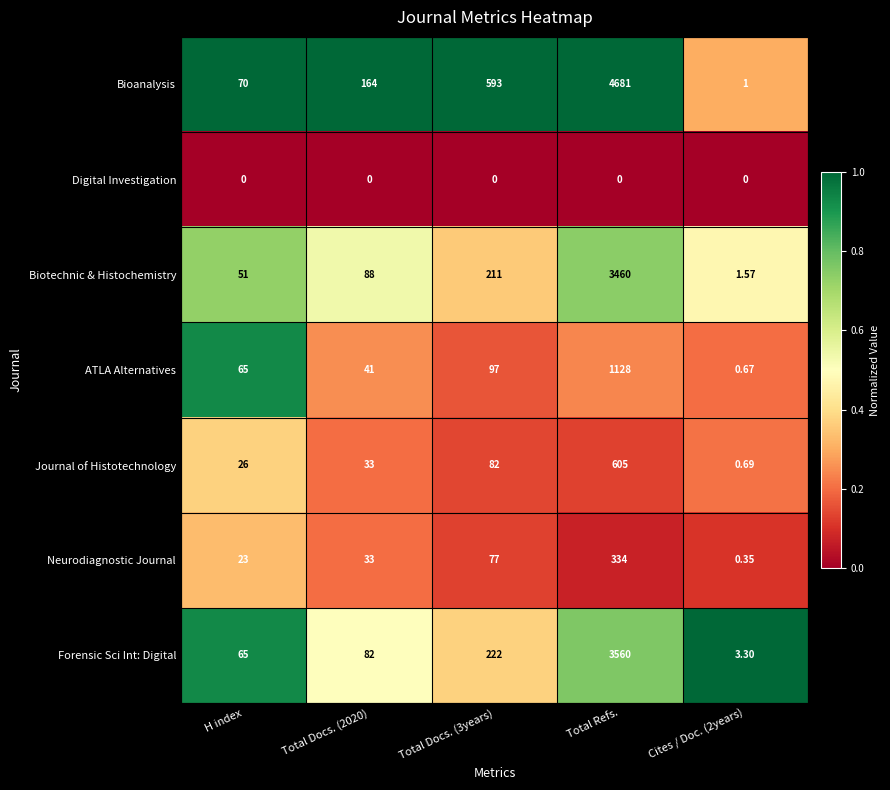

Which label corresponds to the largest value in the chart?

Total Refs.